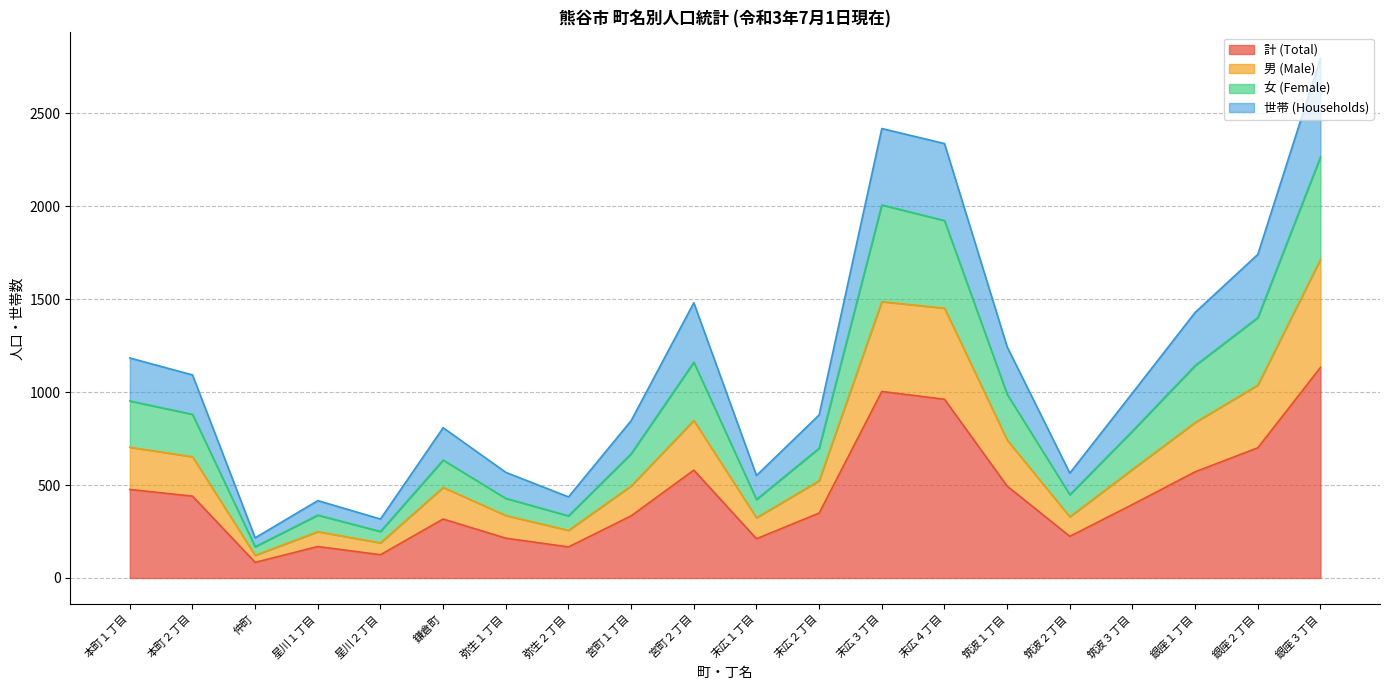

Which series has the largest range (max minus min)?

世帯 (Households)